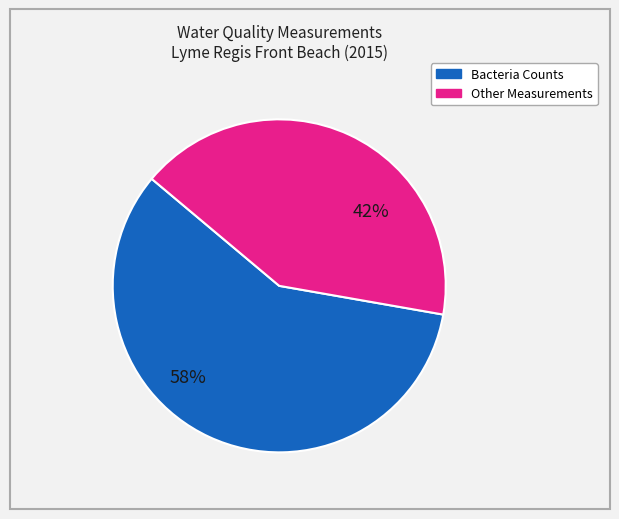

Is there a majority slice in this chart?

Yes